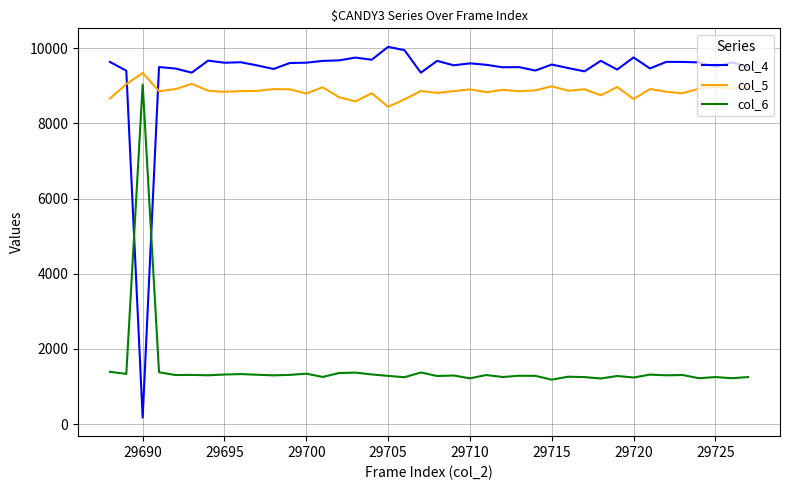

What are all the series names shown in the legend?

col_4, col_5, col_6